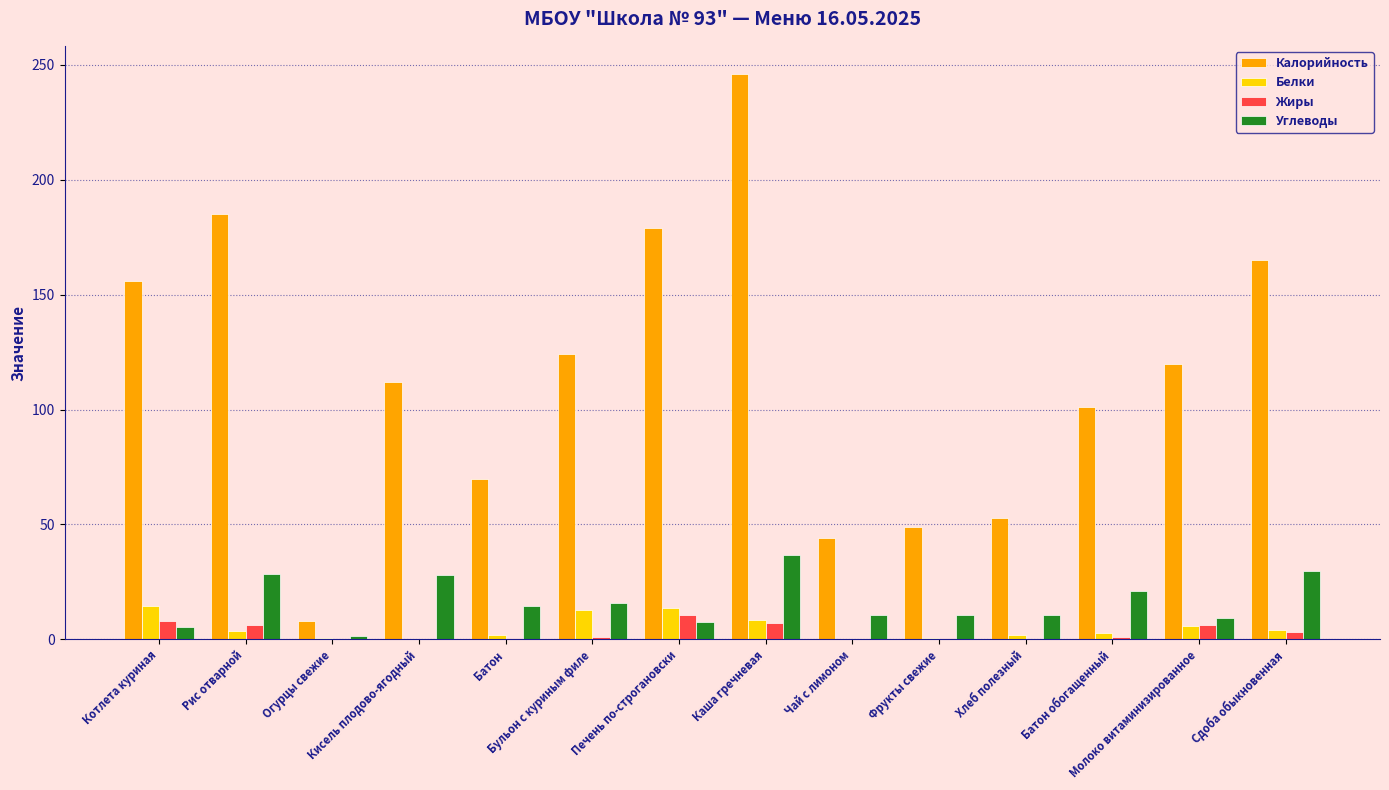

What is the sum of all Белки values?

71.2